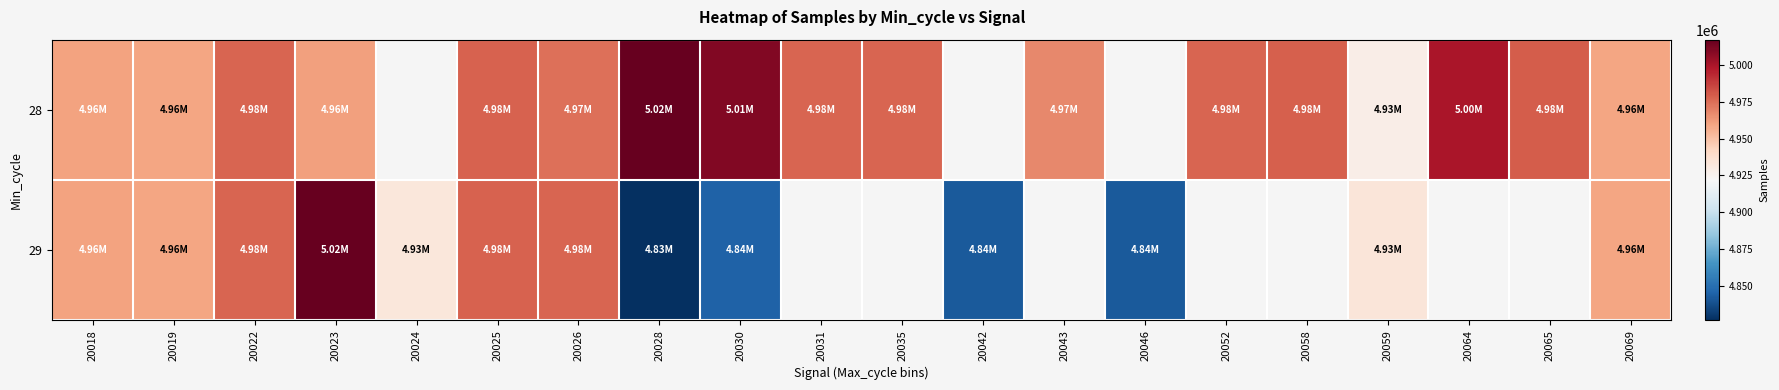

Which category has the highest value across all series?

20028